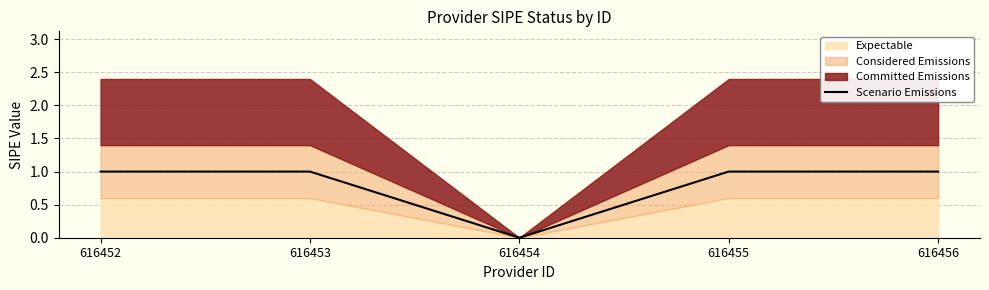

True or false: the data shows 1 at 616456.

True